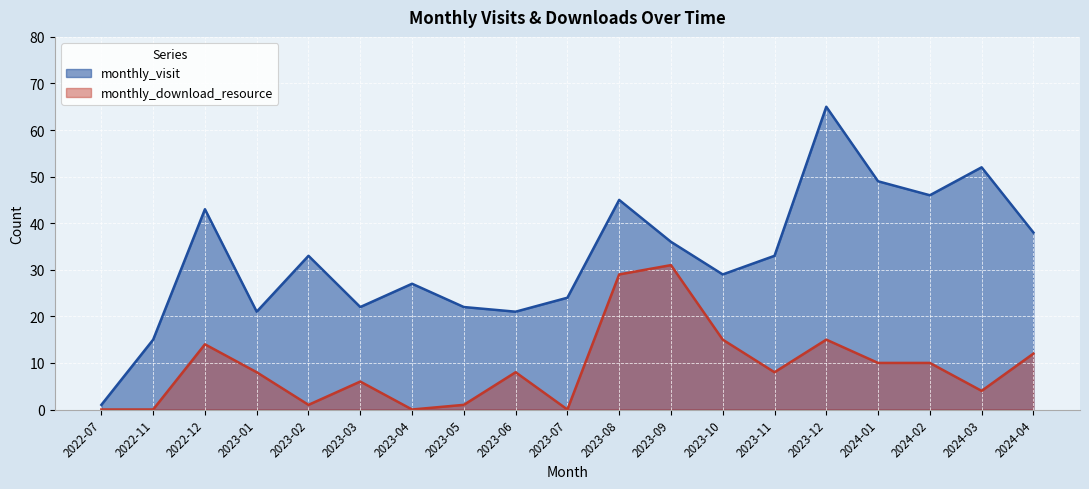

What value does the monthly_download_resource series have at 2023-08, to the nearest 10?

30